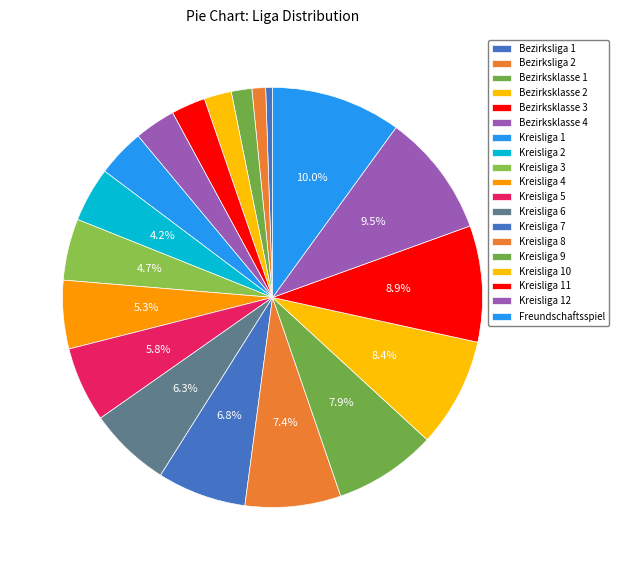

What percentage is the Kreisliga 7 slice, to the nearest percent?

7%